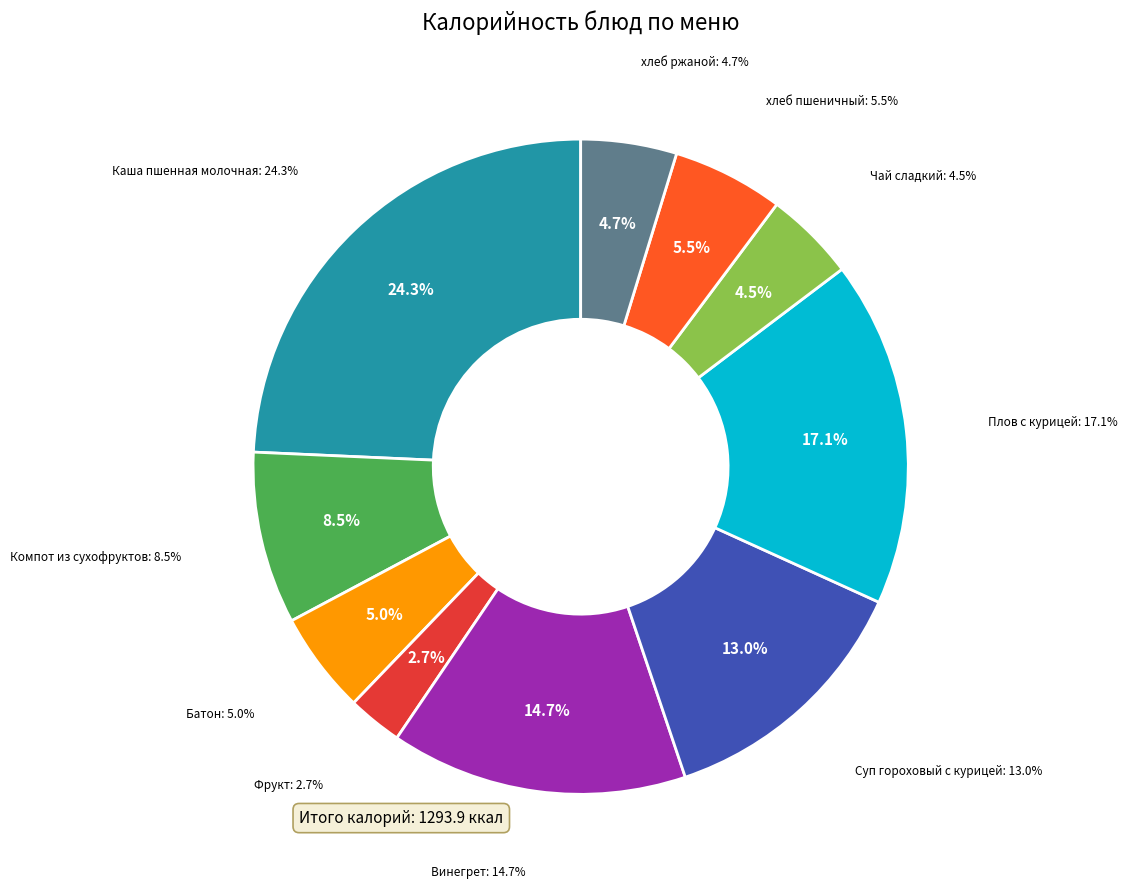

Is the sum of Батон and Чай сладкий greater than half?

No